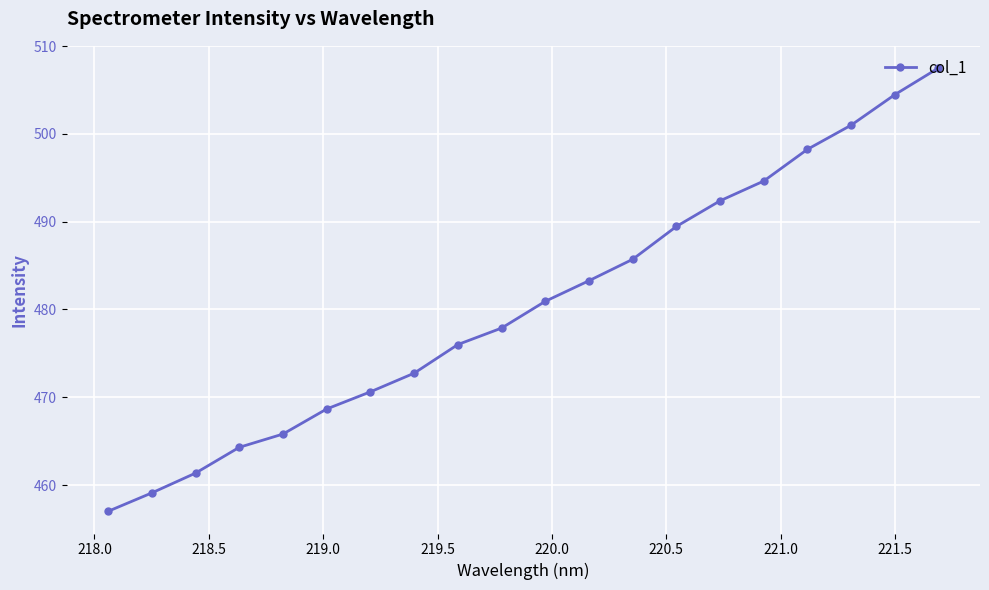

Reading left to right, extract all data points from this chart.

457.0	459.1	461.4	464.3	465.8	468.7	470.6	472.7	476.0	477.9	480.9	483.3	485.7	489.5	492.4	494.6	498.2	501.0	504.5	507.5